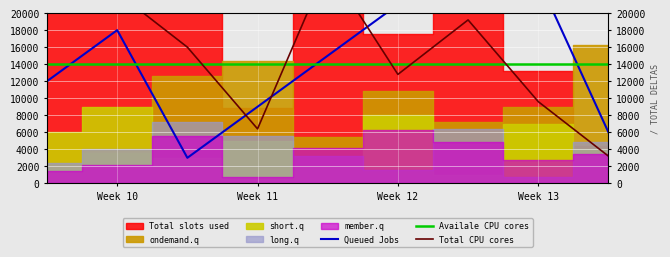

Rank the series at Week 12 from highest to lowest value.

Queued Jobs, Availale CPU cores, Total CPU cores